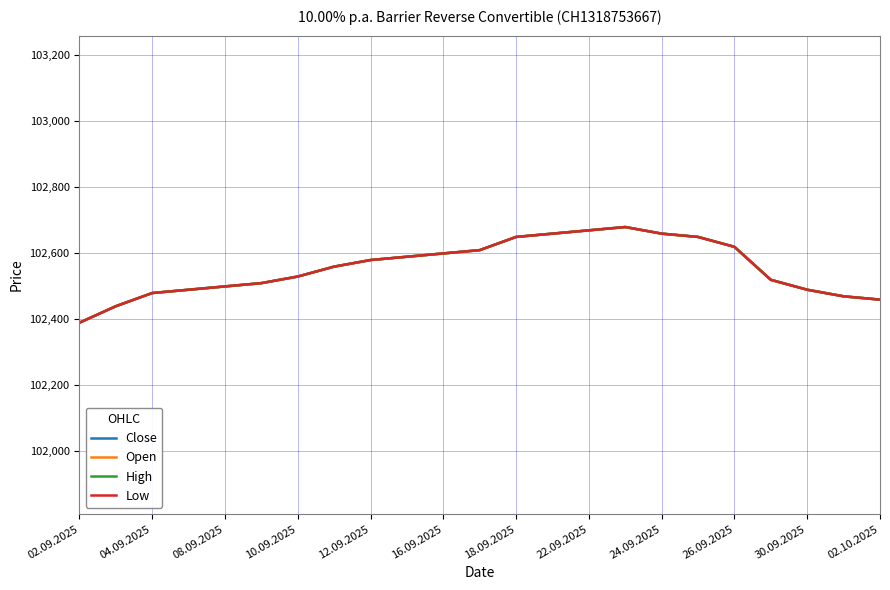

Which series has the widest spread of values?

Close